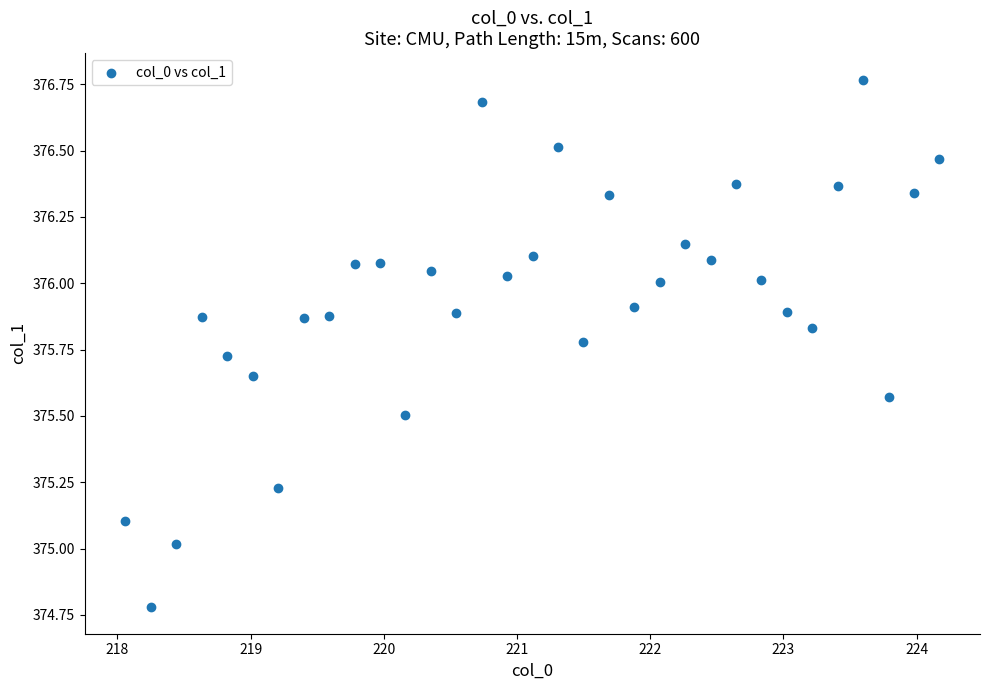

What is the range of Y values (max minus min)?

2.0